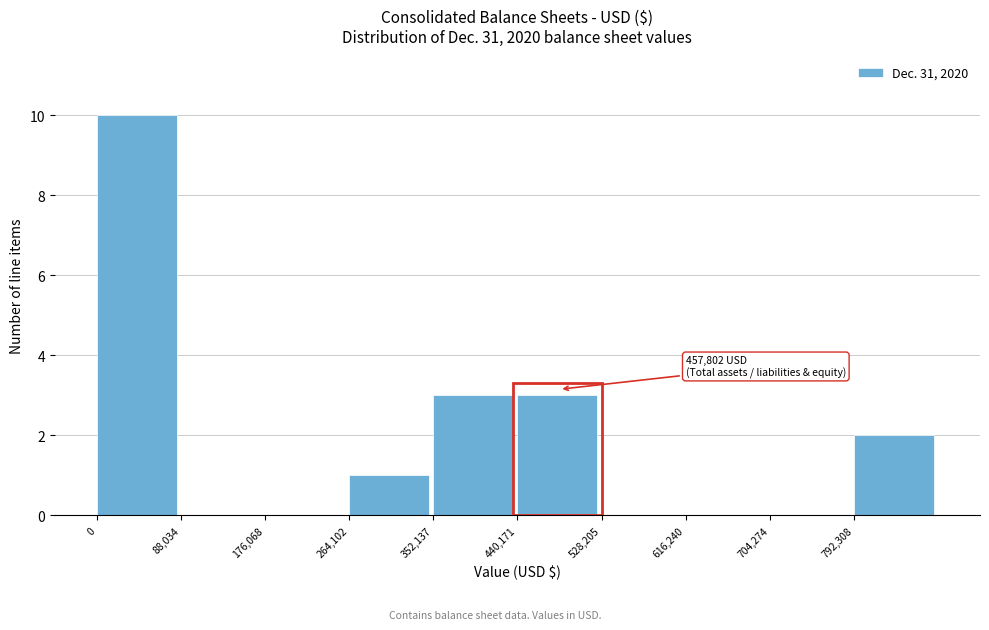

Which range on the x-axis has the tallest bar?

0 to 90000